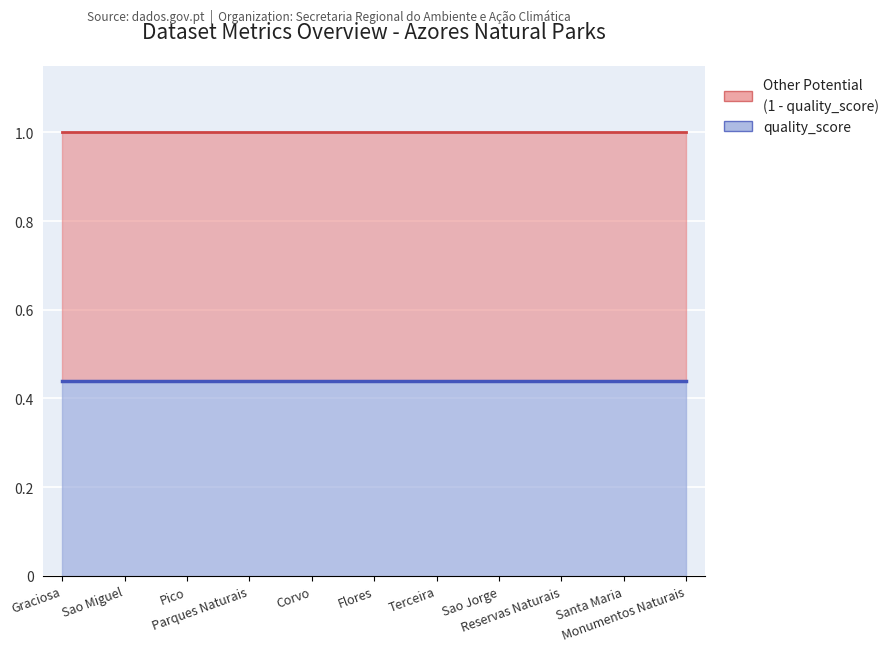

True or false: metric.views and metric.reuses intersect in this chart.

False